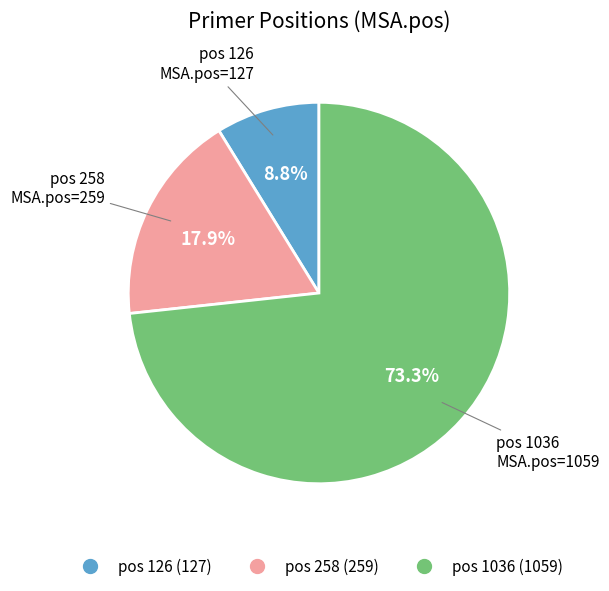

Does any single category account for the majority?

Yes